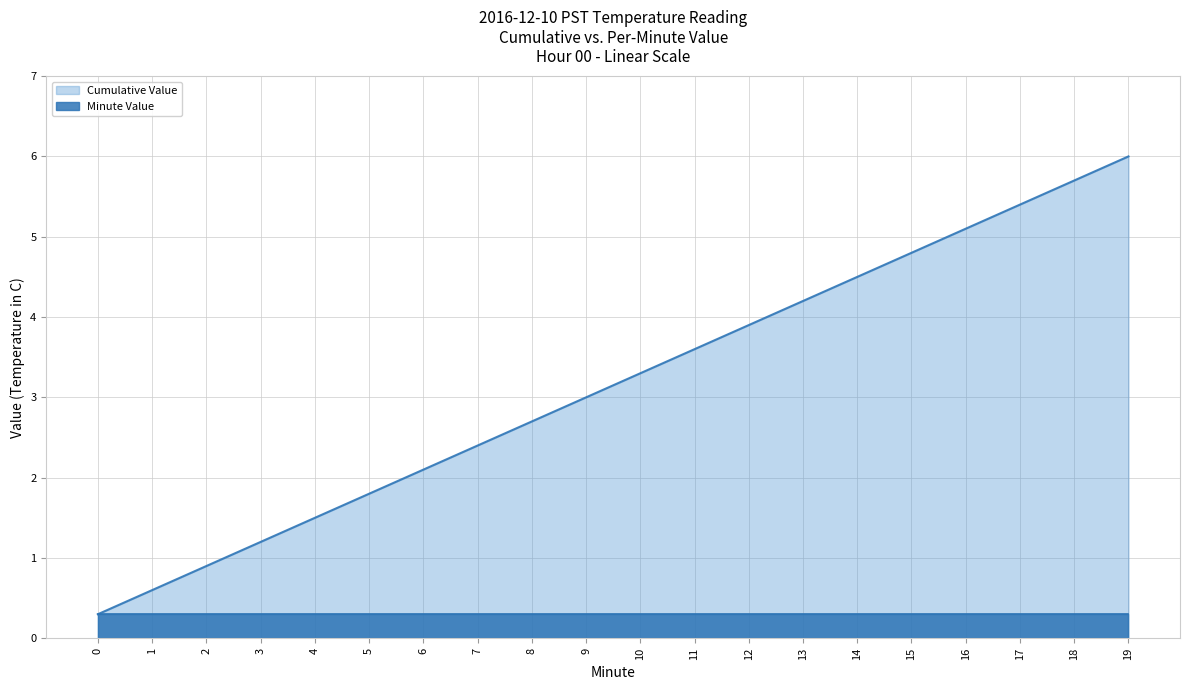

How many values in the Cumulative Value series are below 3?

9